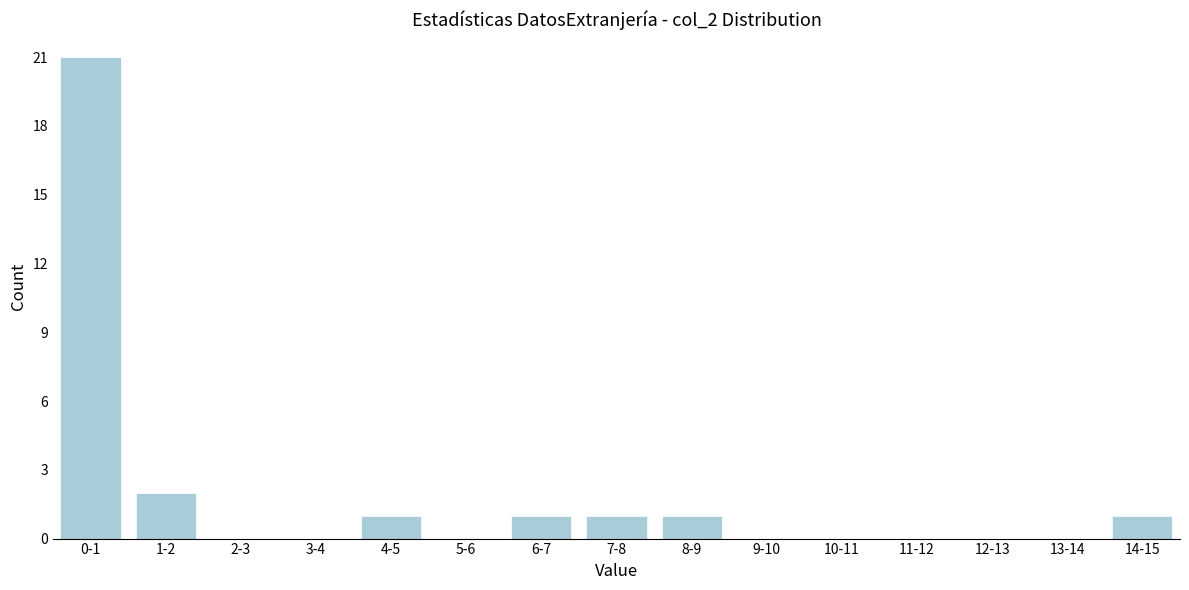

Reading left to right, list all the values displayed in this chart.

0-1=21	1-2=2	2-3=0	3-4=0	4-5=1	5-6=0	6-7=1	7-8=1	8-9=1	9-10=0	10-11=0	11-12=0	12-13=0	13-14=0	14-15=1